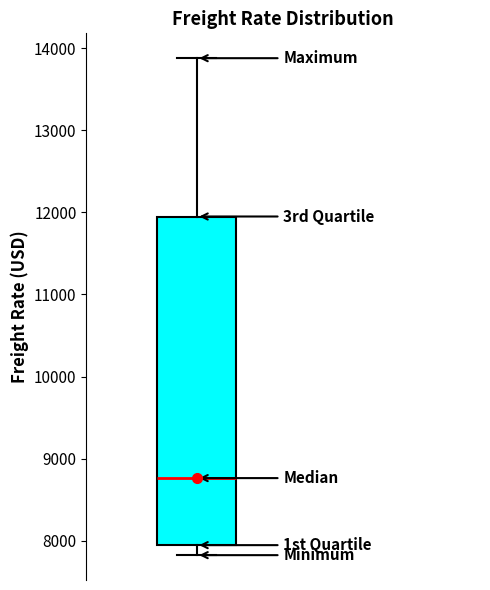

Transcribe this box plot: give where the median line is, the range the box spans, and where the two whiskers end, as read against the y-axis. The values are not printed on the chart, so give them approximately, as read against the axis.

median 8800, box 7900 to 11900, whiskers 7800 to 13900